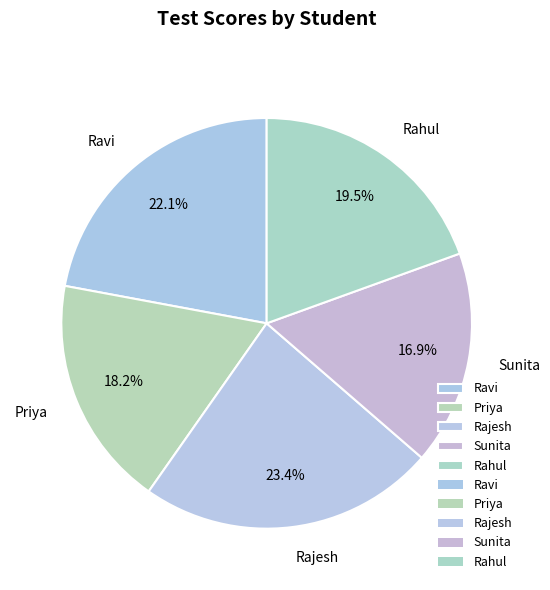

How many segments does this pie chart have?

5